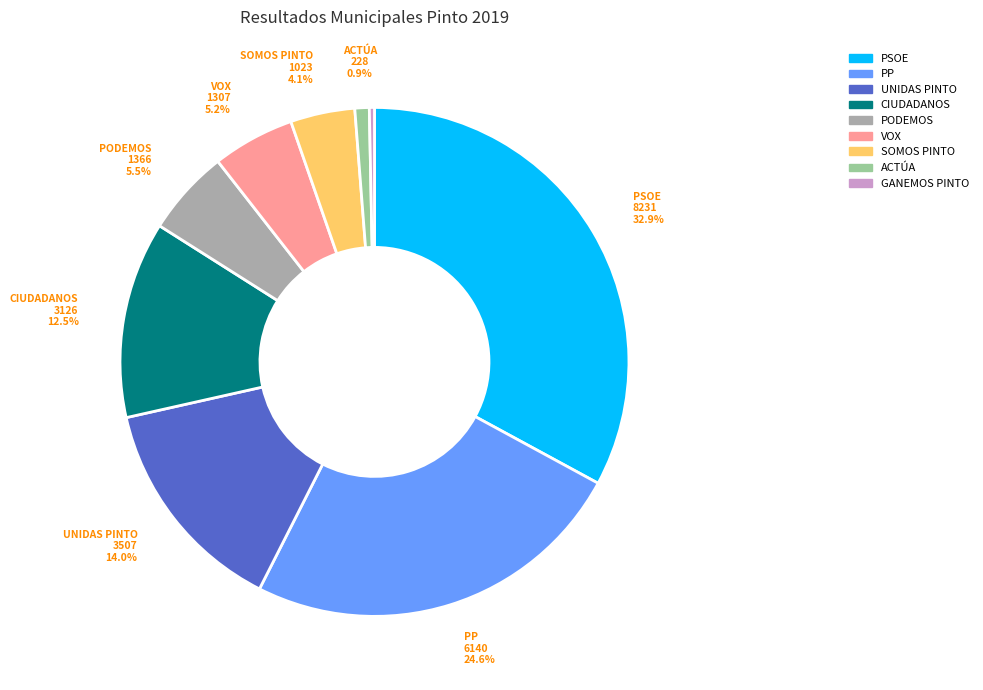

Is there any slice that represents more than half of the pie?

No